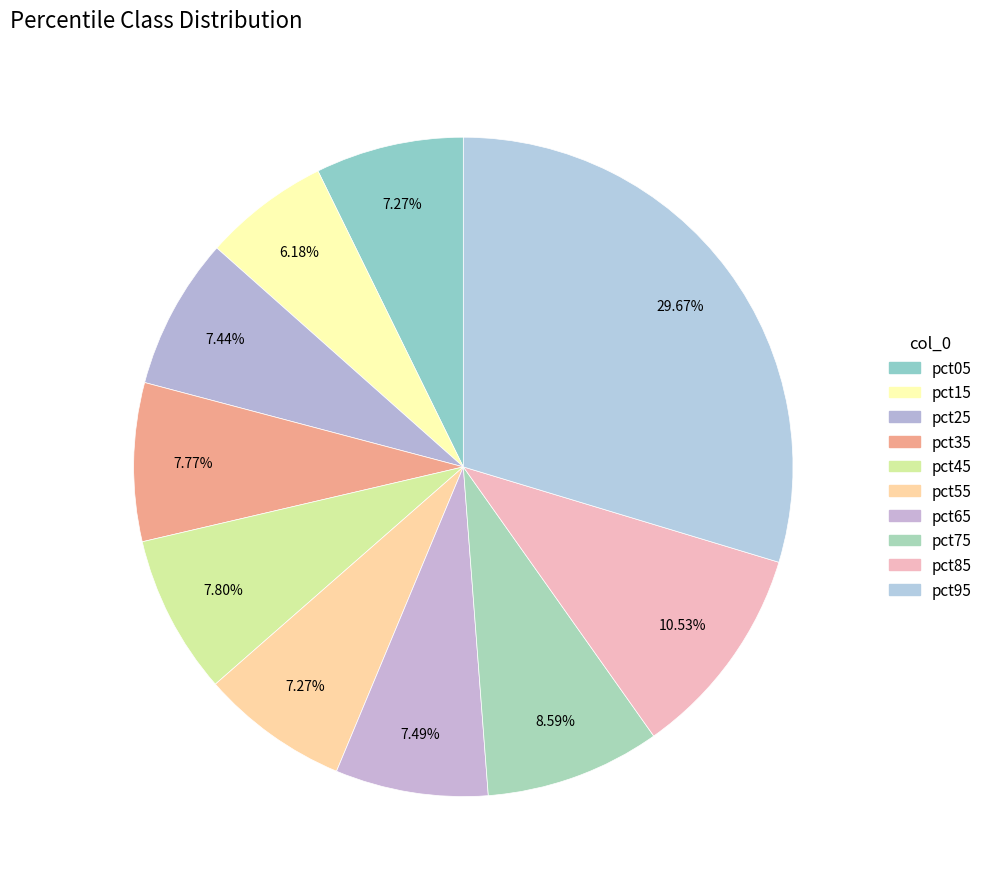

Count the number of slices in the pie.

10